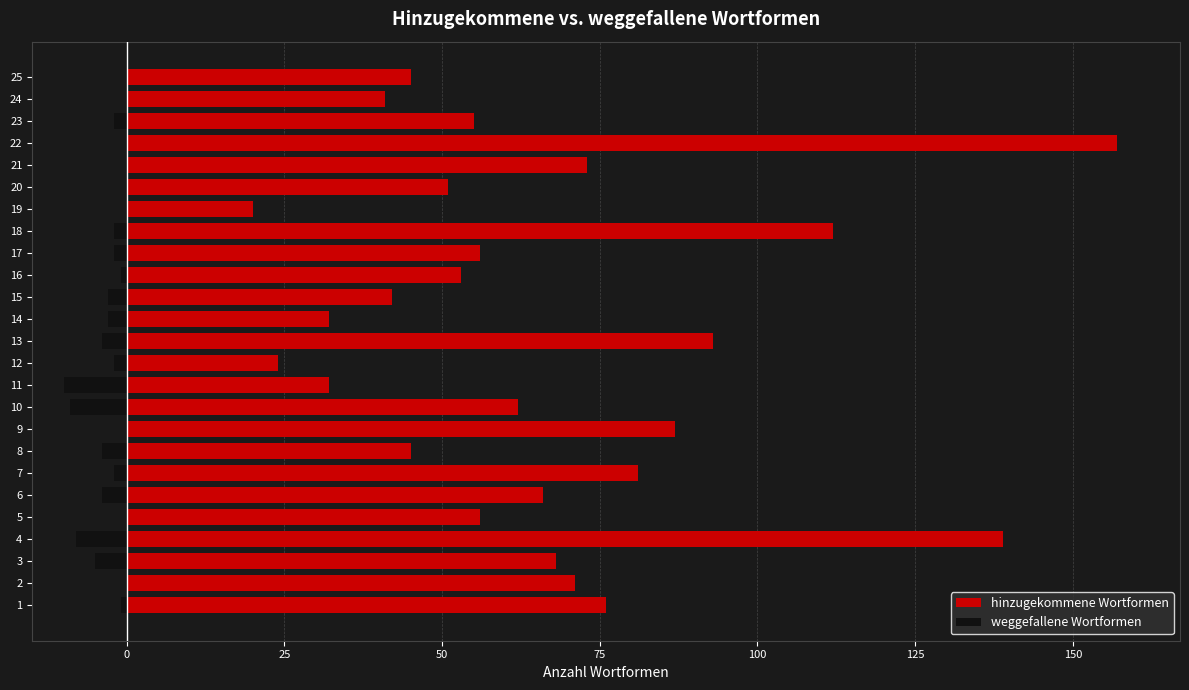

The value of hinzugekommene Wortformen at 12 is 37. True or false?

False